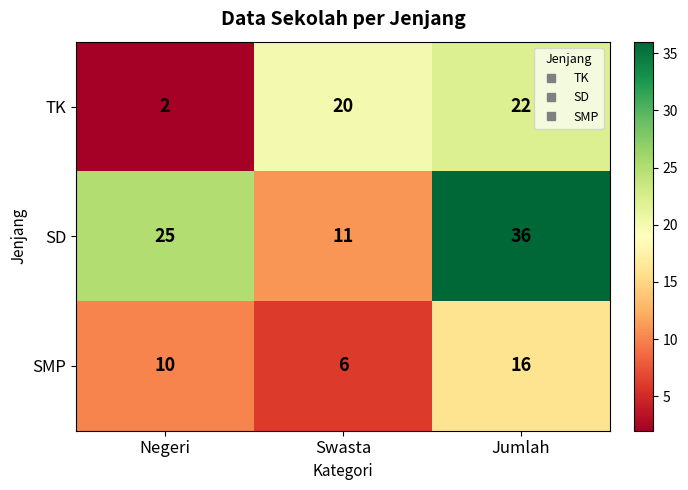

What is the sum of the SMP values at Jumlah and Swasta?

22